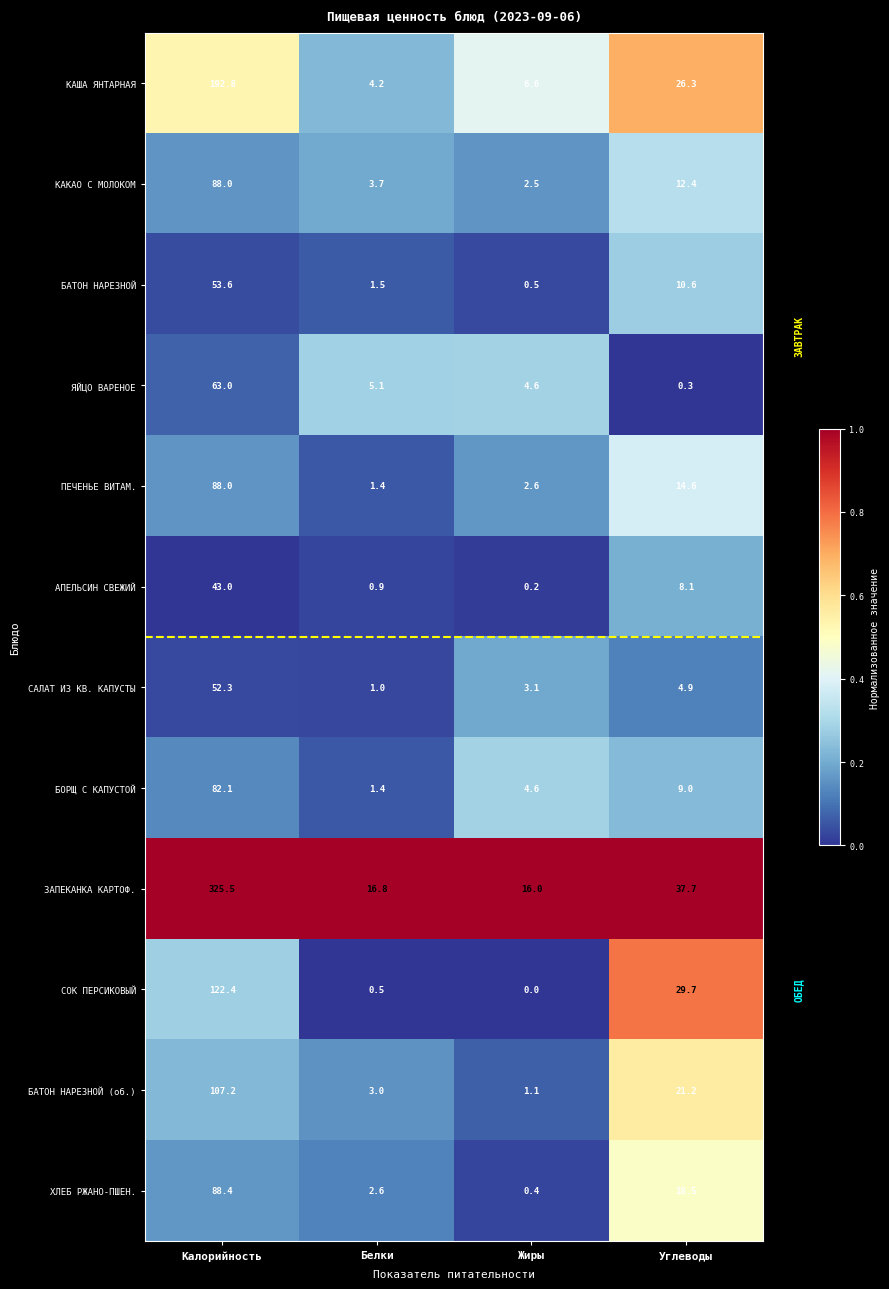

What is the sum of the БАТОН НАРЕЗНОЙ values at Углеводы and Белки?

12.1